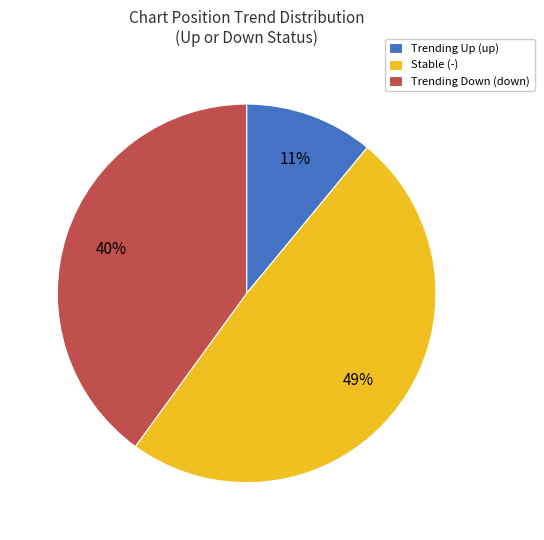

To the nearest percent, what percentage of the pie is Stable (-)?

49%